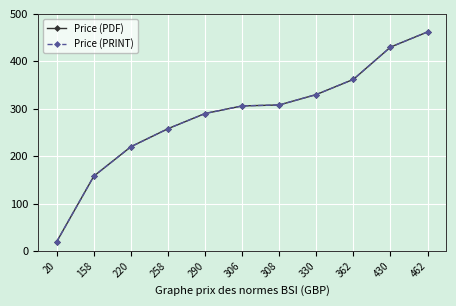

Which series has the largest total across all categories?

Price (PDF)